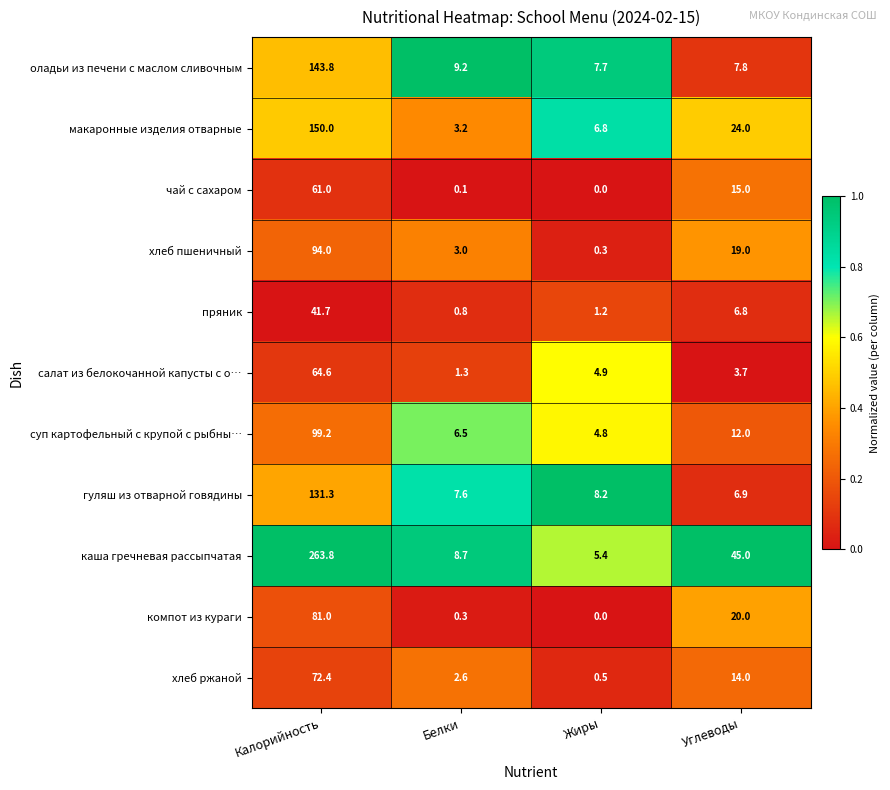

True or false: каша гречневая рассыпчатая has a value of 45.0 at Углеводы.

True